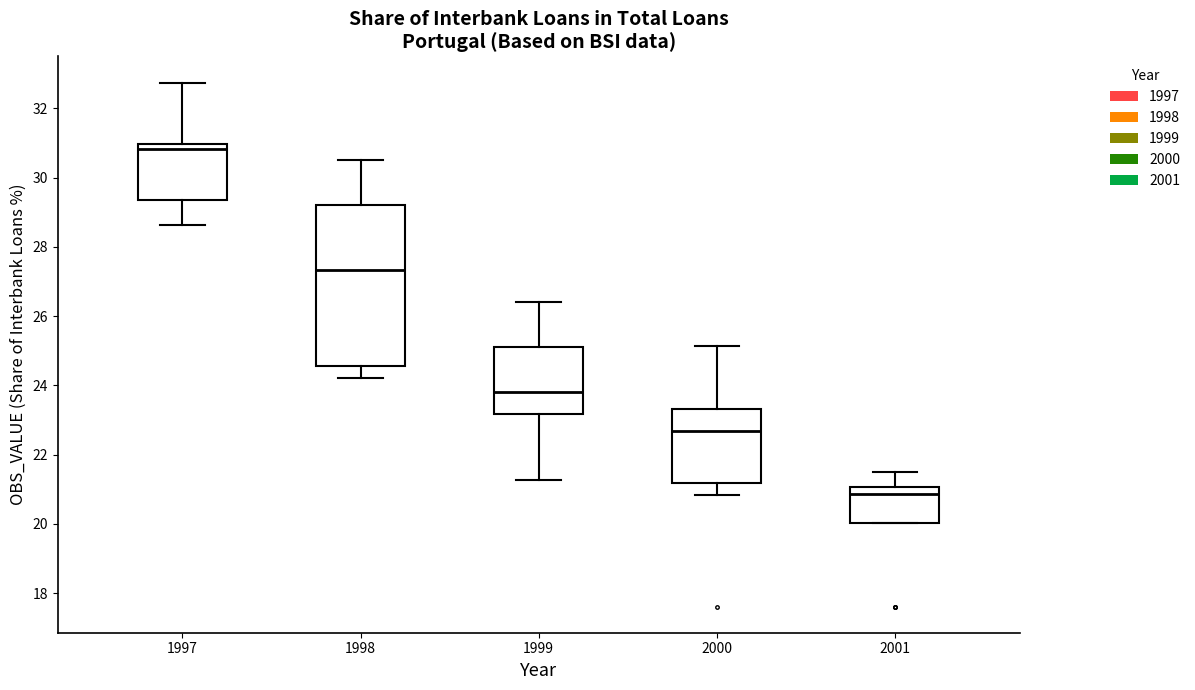

Which box's median line is the lowest?

2001